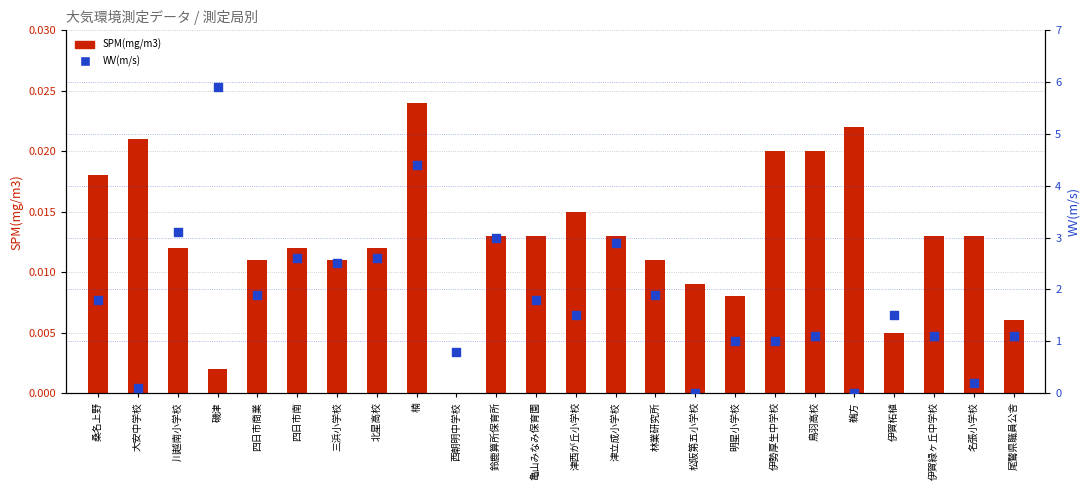

At which category is the sum across all series the highest?

磯津